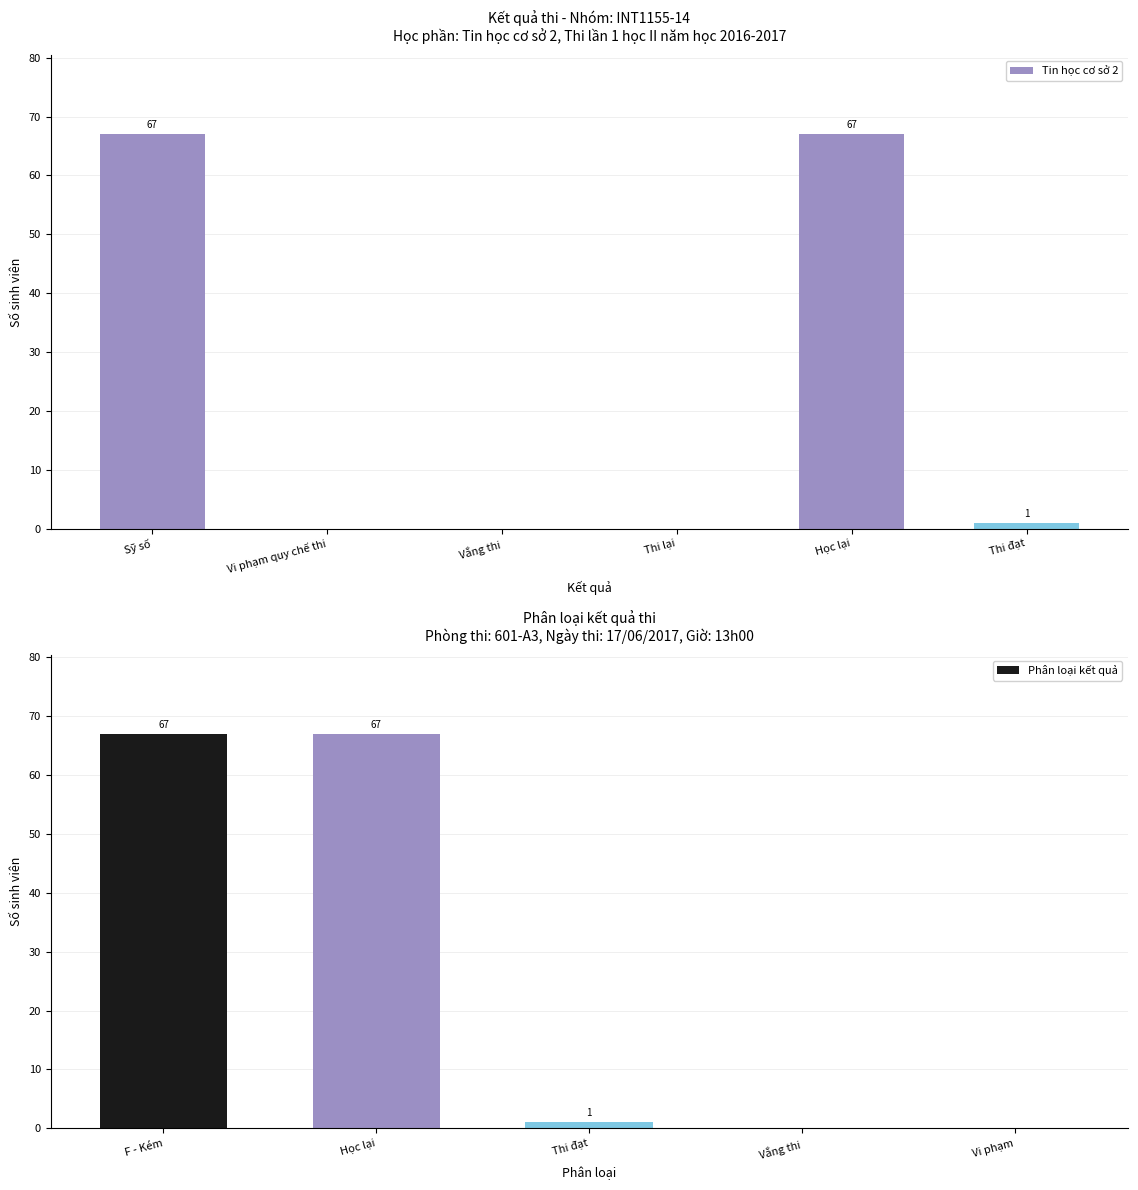

The Tin học cơ sở 2 series shows 42 at Vắng thi. True or false?

False